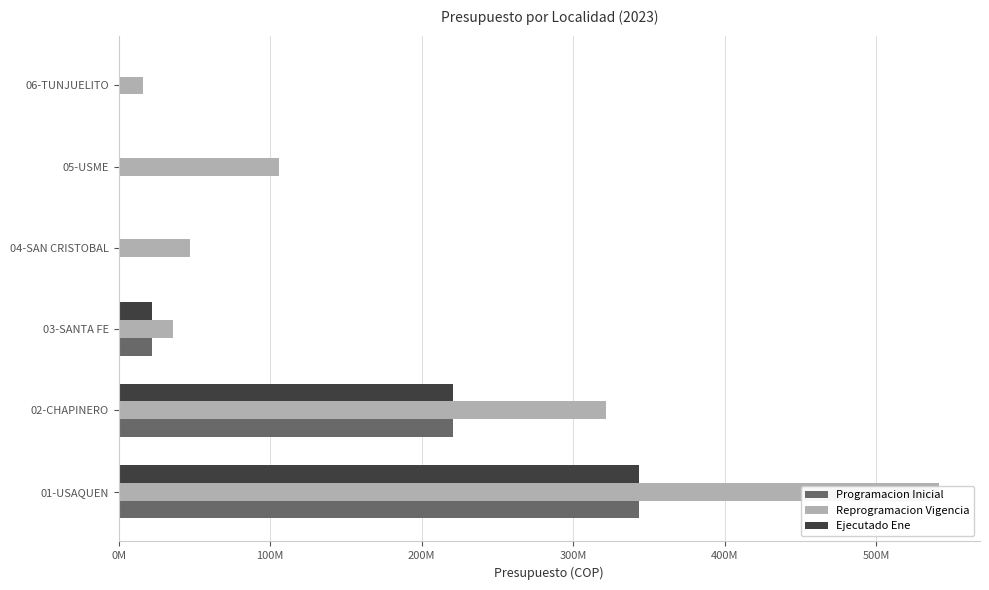

What is the sum of all Reprogramacion Vigencia values?

1068529041.6